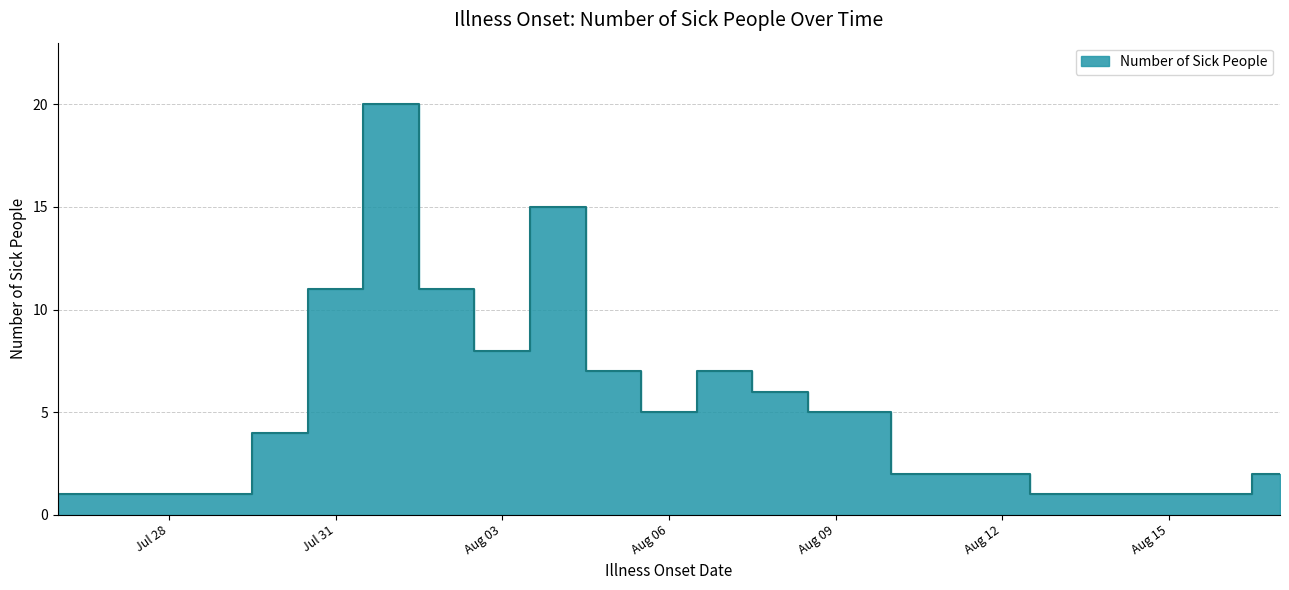

List the labels in order of value, largest first.

2022-08-01, 2022-08-04, 2022-07-31, 2022-08-02, 2022-08-03, 2022-08-05, 2022-08-07, 2022-08-08, 2022-08-06, 2022-08-09, 2022-07-30, 2022-08-11, 2022-08-17, 2022-07-26, 2022-07-28, 2022-07-29, 2022-08-14, 2022-08-15, 2022-08-16